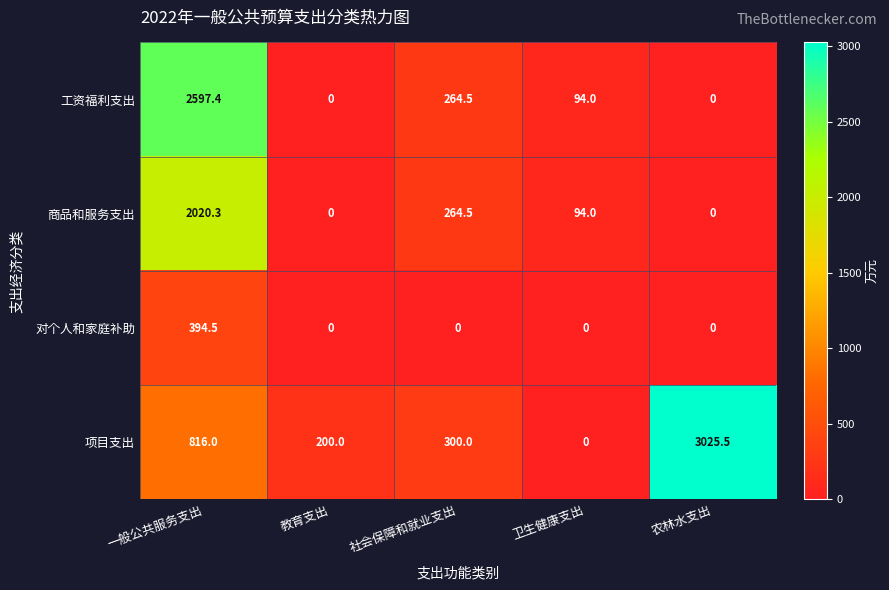

The value of 项目支出 at 社会保障和就业支出 is 300.0. True or false?

True